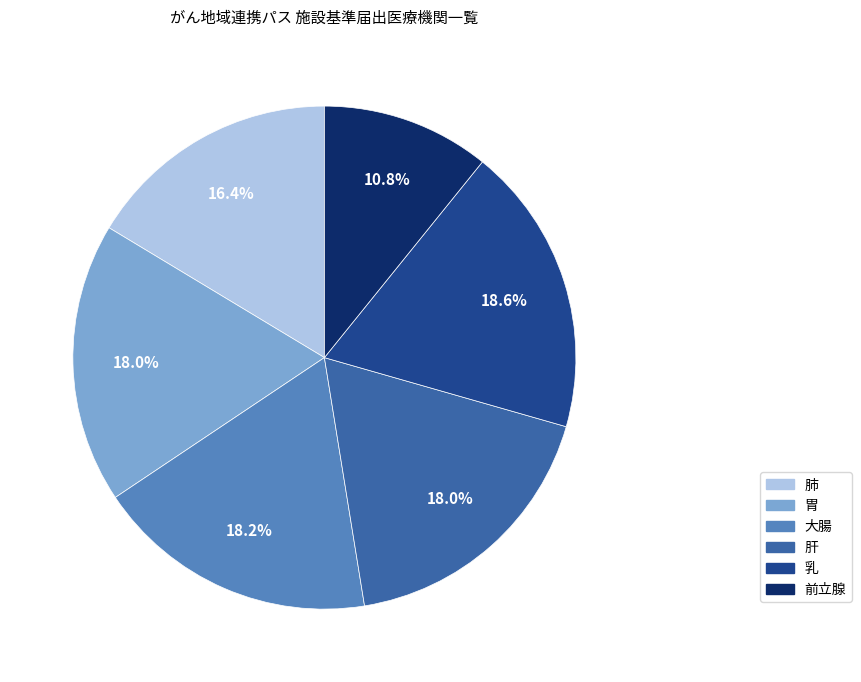

To the nearest percent, what is the average slice percentage?

17%